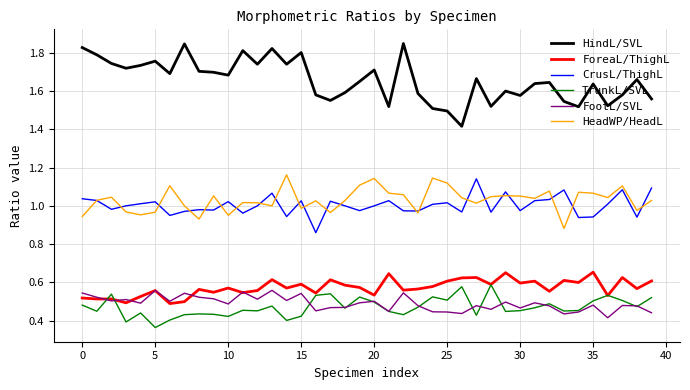

Which series has the largest total across all categories?

HindL/SVL